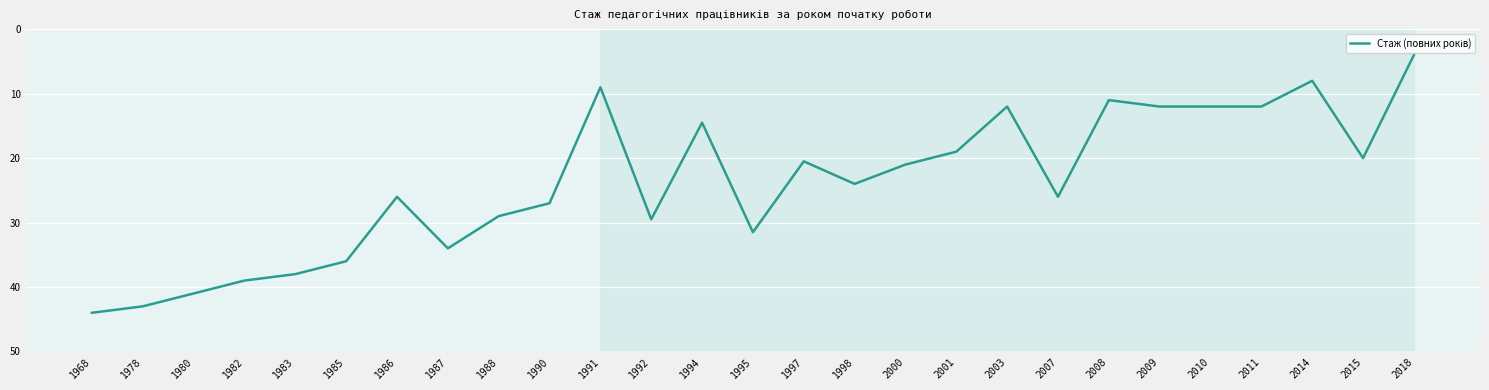

Is it true that the value at 1968 is 44.0?

True